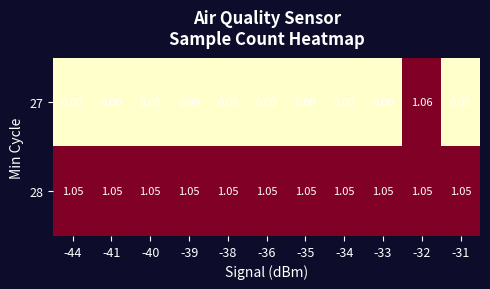

Is the value of 28 at -40 greater than the value of 27 at -32?

No